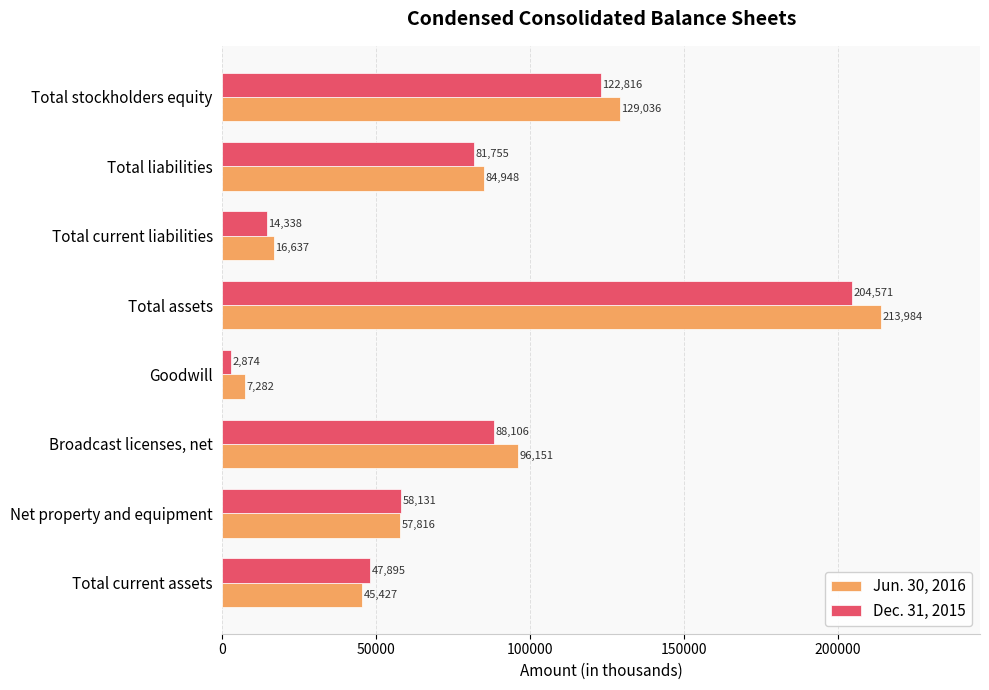

Which series has the largest total across all categories?

Jun. 30, 2016